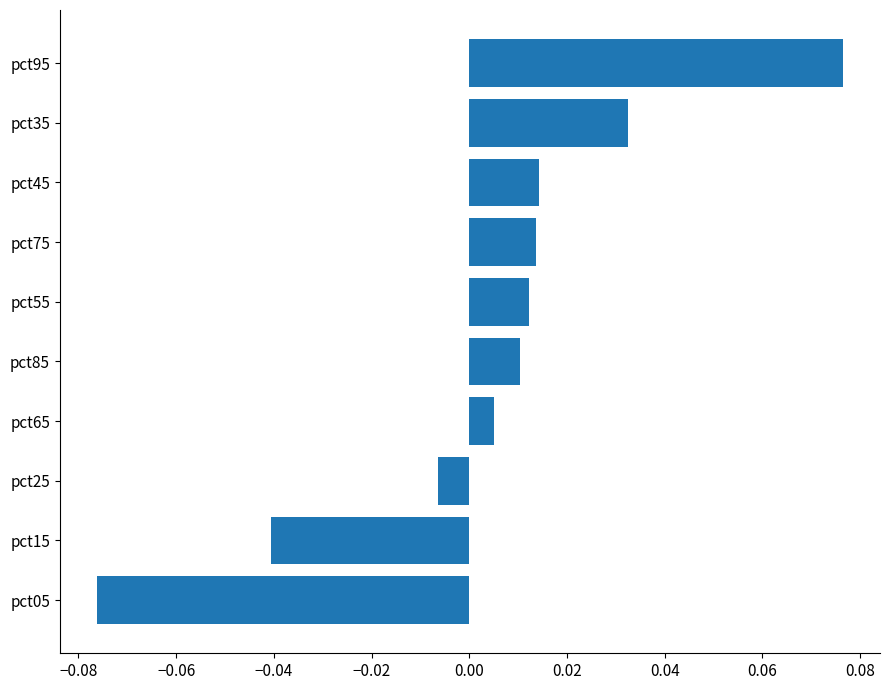

Which category has the highest value across all series?

pct95